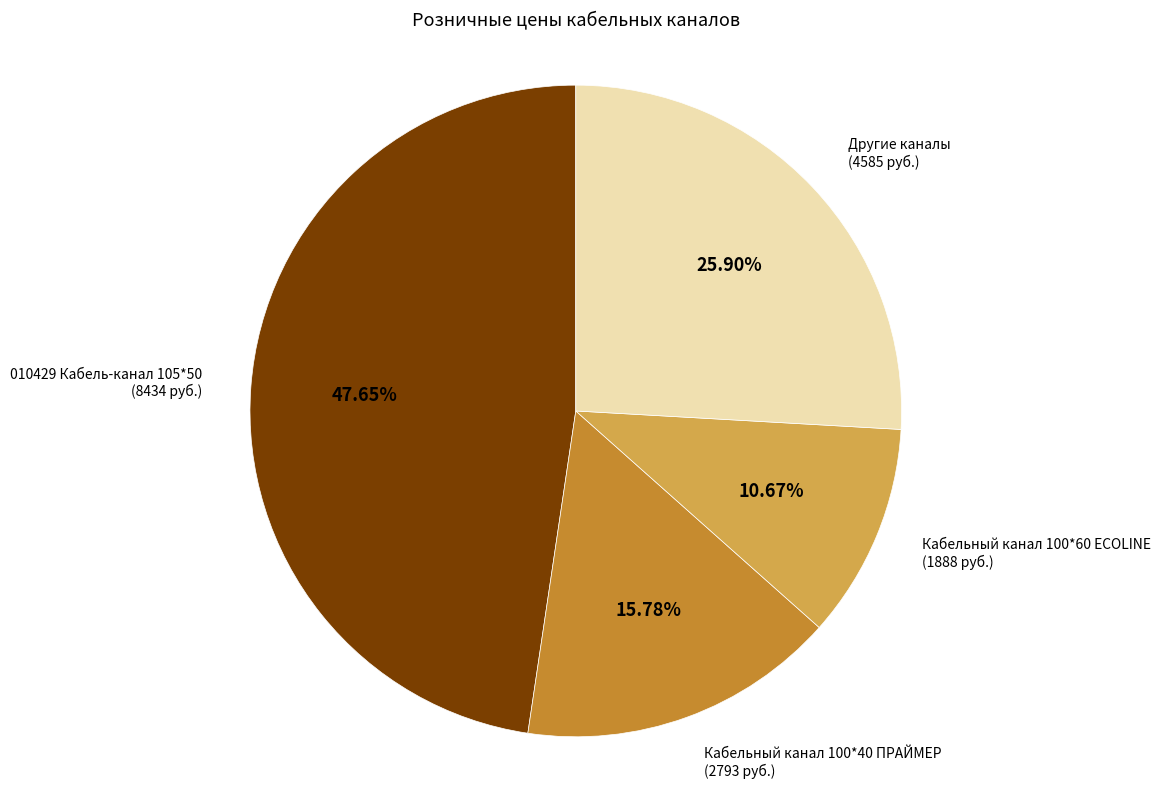

Does any single category account for the majority?

No